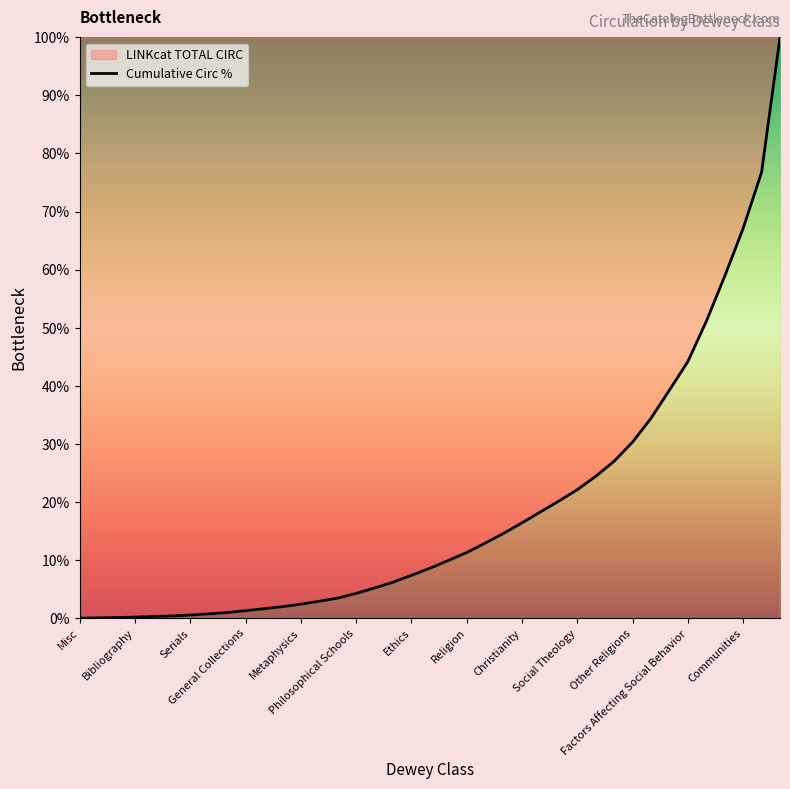

What position from the left is 16?

17